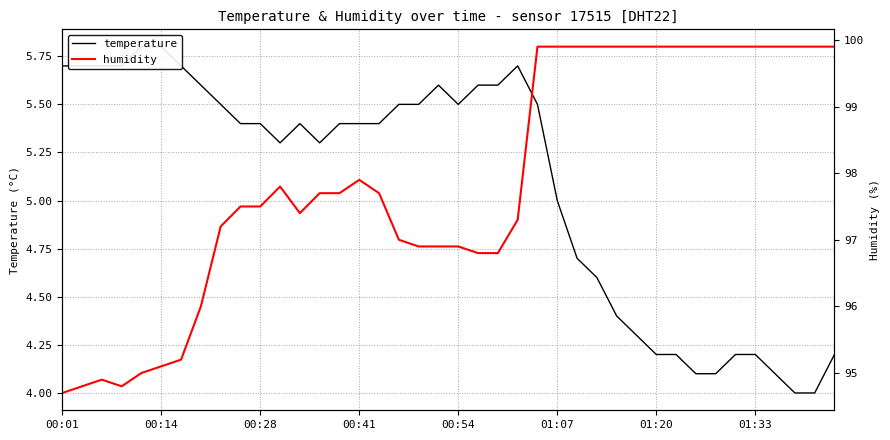

Reading right to left, transcribe all the data shown in this chart.

temperature: 4.2	4.0	4.0	4.1	4.2	4.2	4.1	4.1	4.2	4.2	4.3	4.4	4.6	4.7	5.0	5.5	5.7	5.6	5.6	5.5	5.6	5.5	5.5	5.4	5.4	5.4	5.3	5.4	5.3	5.4	5.4	5.5	5.6	5.7	5.8	5.8	5.7	5.7	5.7	5.7
humidity: 99.9	99.9	99.9	99.9	99.9	99.9	99.9	99.9	99.9	99.9	99.9	99.9	99.9	99.9	99.9	99.9	97.3	96.8	96.8	96.9	96.9	96.9	97.0	97.7	97.9	97.7	97.7	97.4	97.8	97.5	97.5	97.2	96.0	95.2	95.1	95.0	94.8	94.9	94.8	94.7